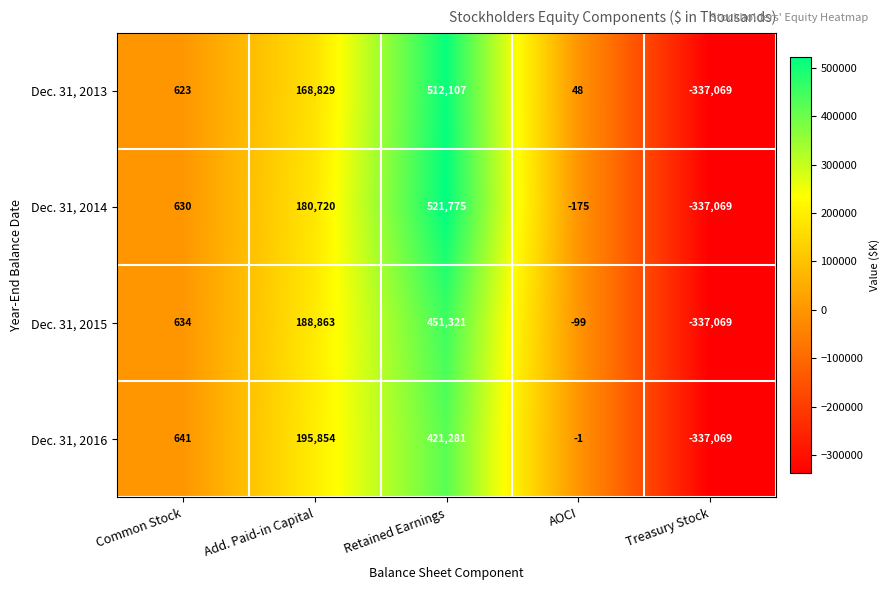

Which series changed the most between Retained Earnings and AOCI?

Dec. 31, 2014